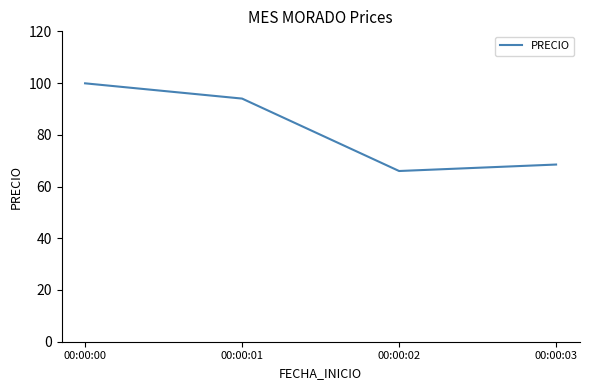

What is the ratio of the value at 00:00:01 to the value at 00:00:02?

1.4